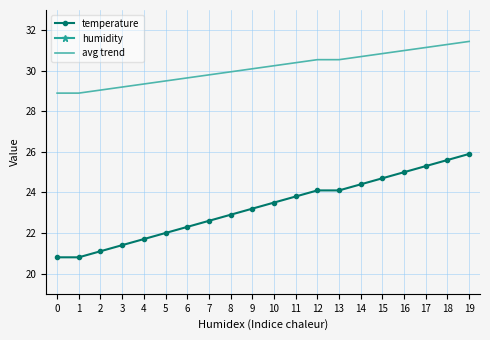

How many data points in temperature are less than 23?

9